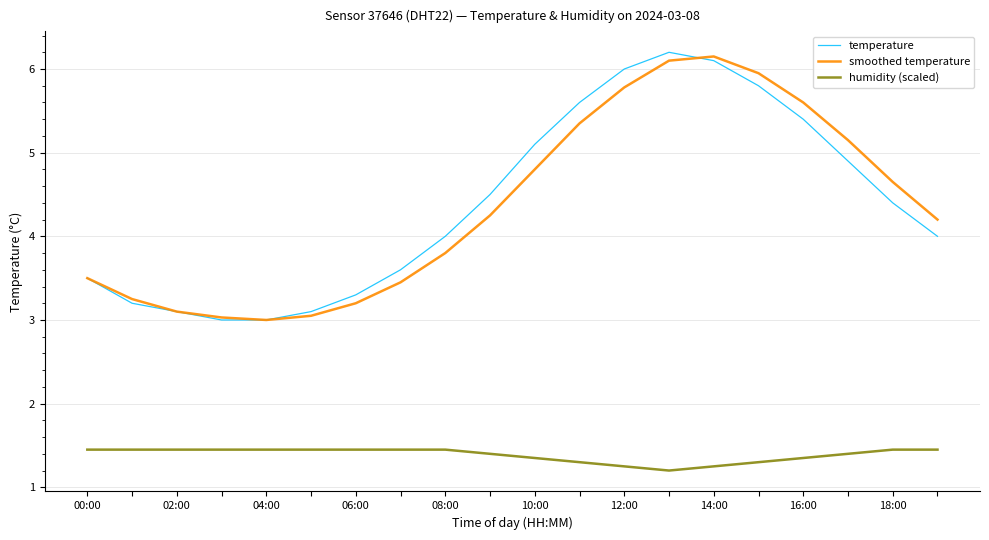

What is the lowest value of the smoothed temperature series?

3.0